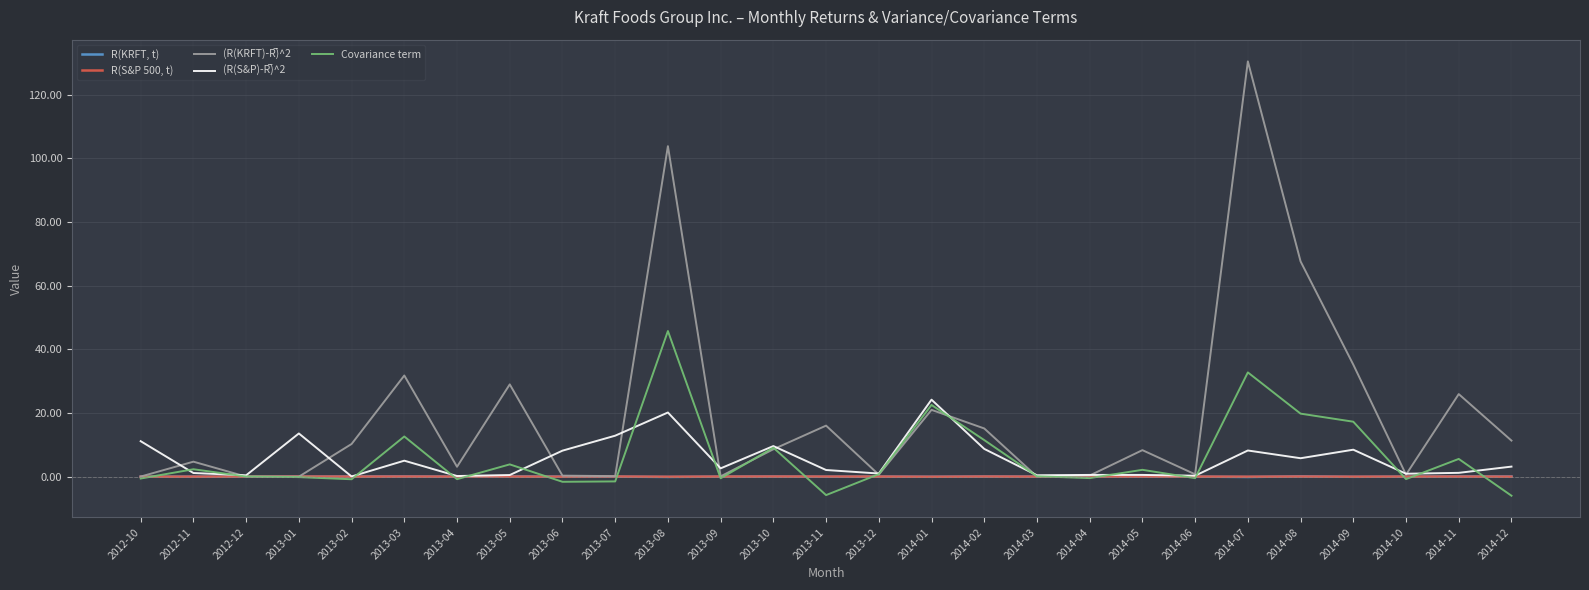

What is the maximum value for Covariance term?

45.7